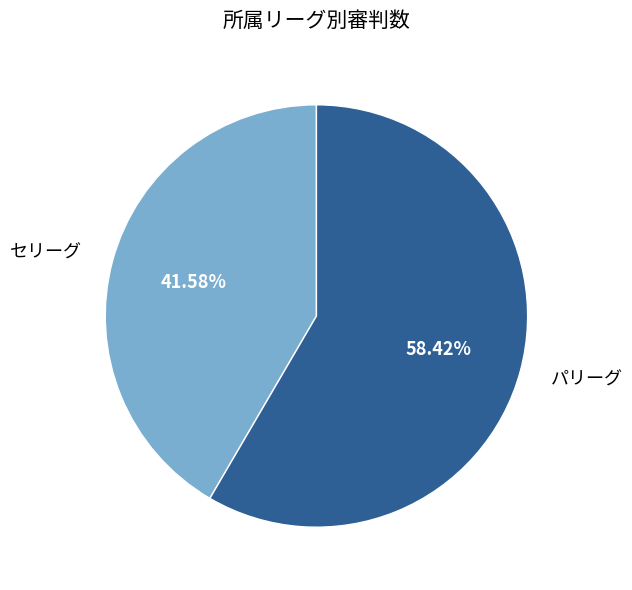

Is there any slice that represents more than half of the pie?

Yes